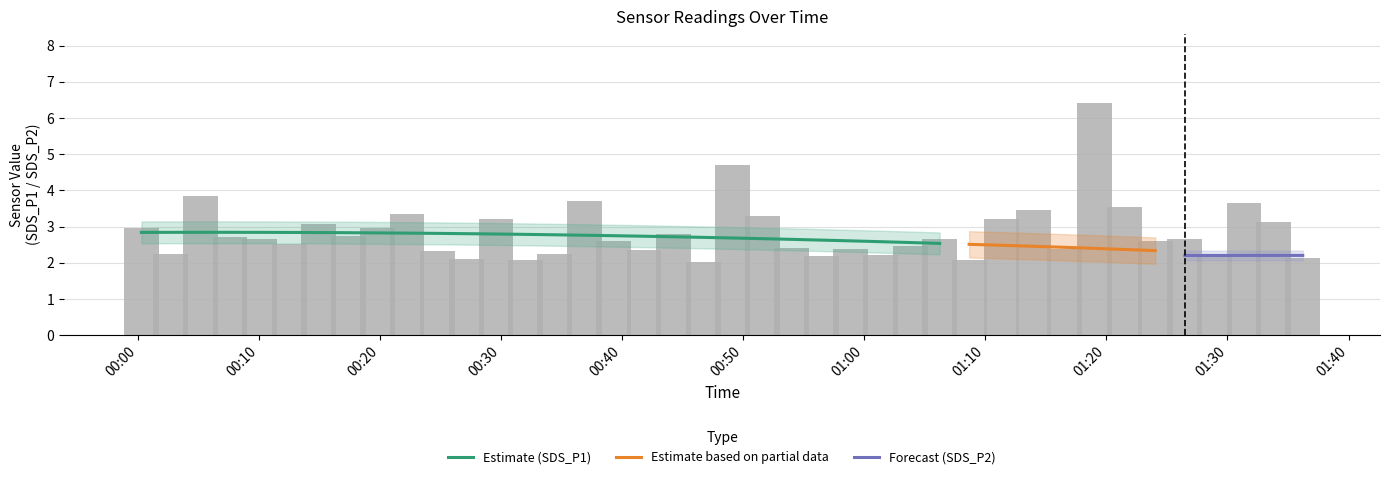

What is the difference between the second highest and second lowest values in the SDS_P2 series?

0.8